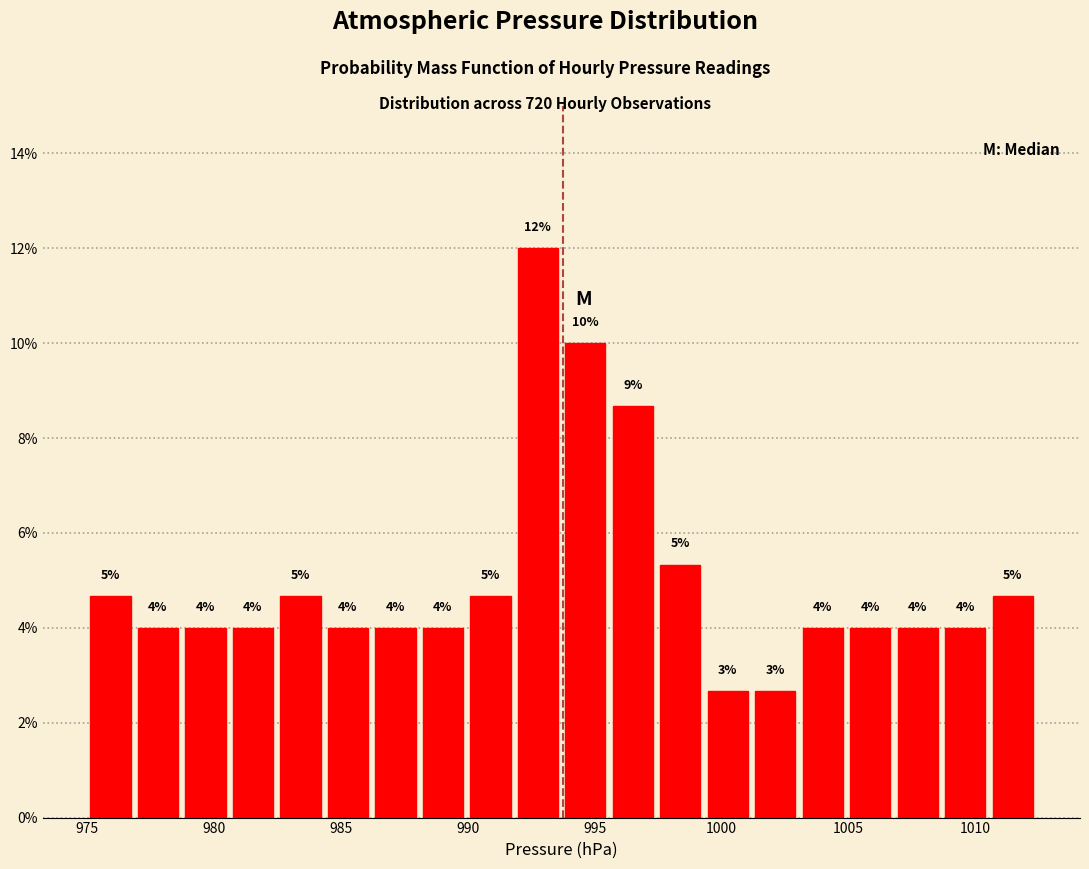

Around what value on the x-axis is the tallest bar? Give the approximate position of its centre, as read against the axis.

993.0